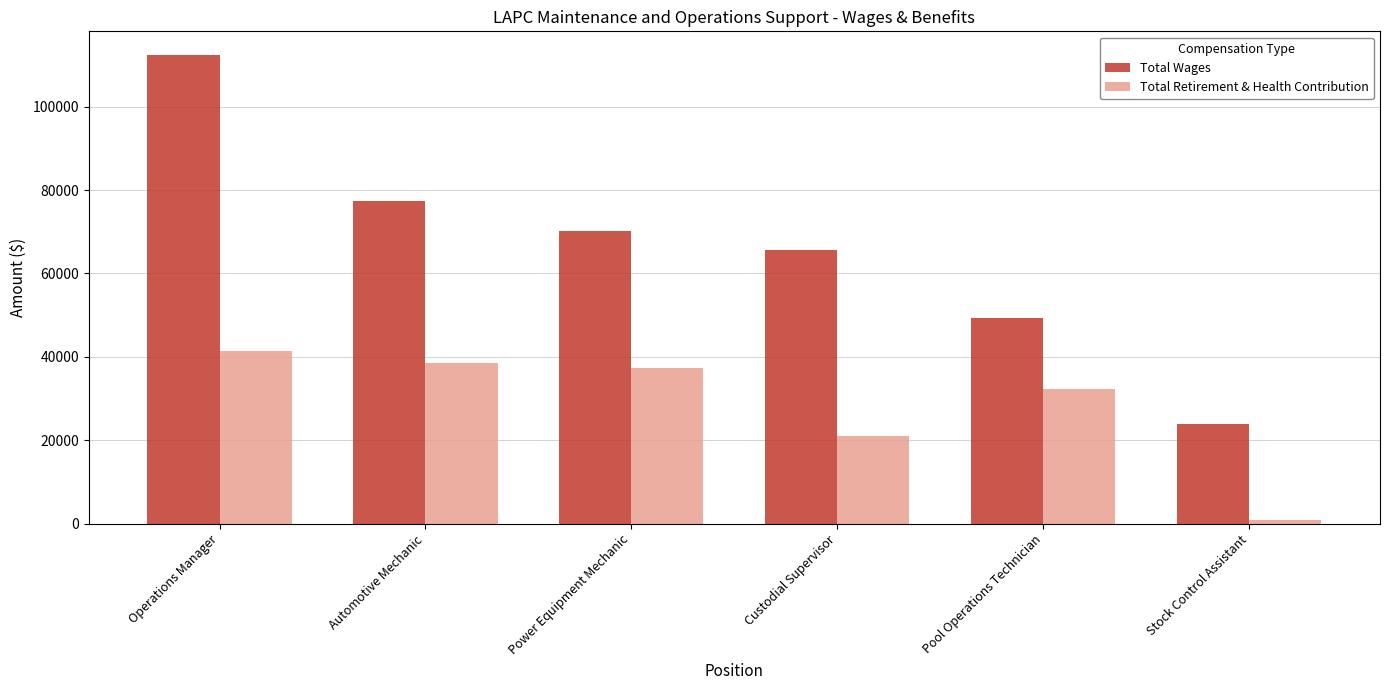

Which category has the lowest value across all series?

Stock Control Assistant